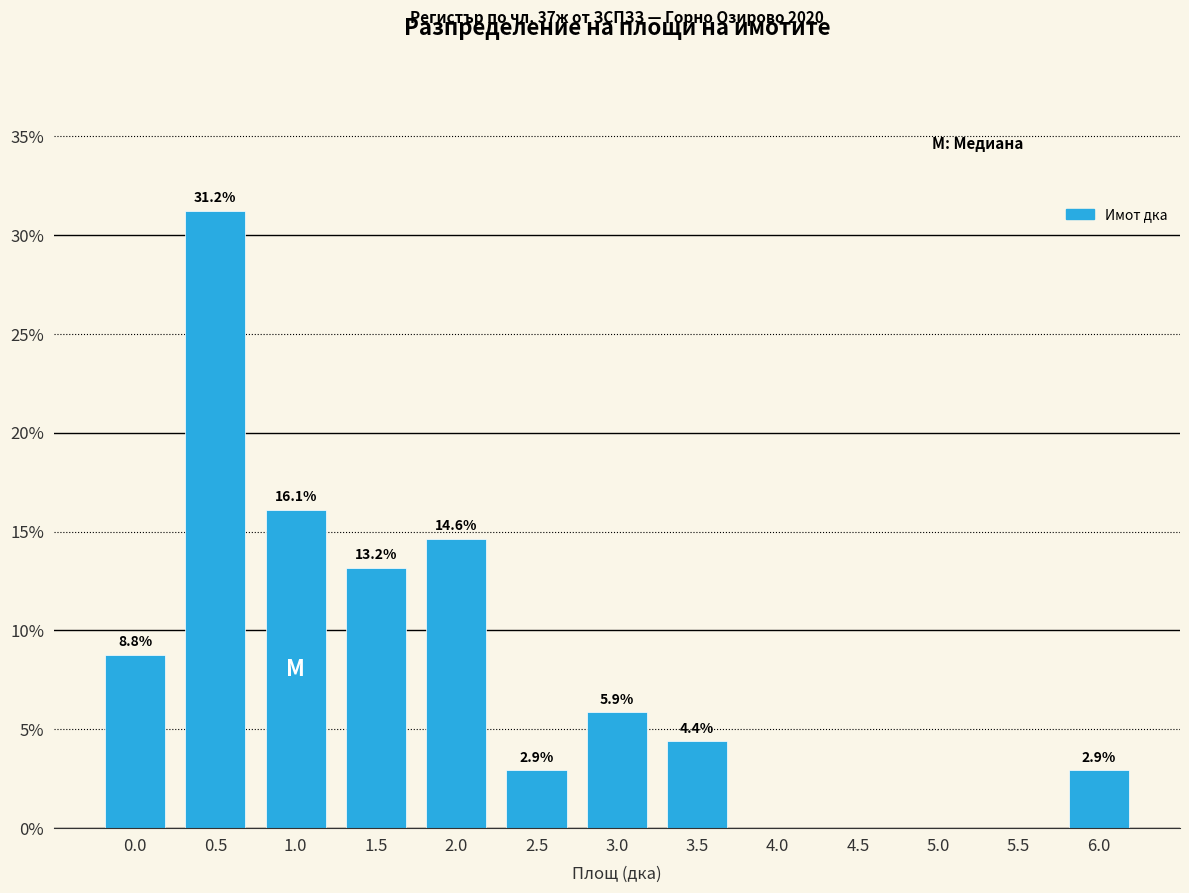

Reading right to left, what are all the values shown in this chart?

6.0=2.9	5.5=0.0	5.0=0.0	4.5=0.0	4.0=0.0	3.5=4.4	3.0=5.9	2.5=2.9	2.0=14.6	1.5=13.2	1.0=16.1	0.5=31.2	0.0=8.8